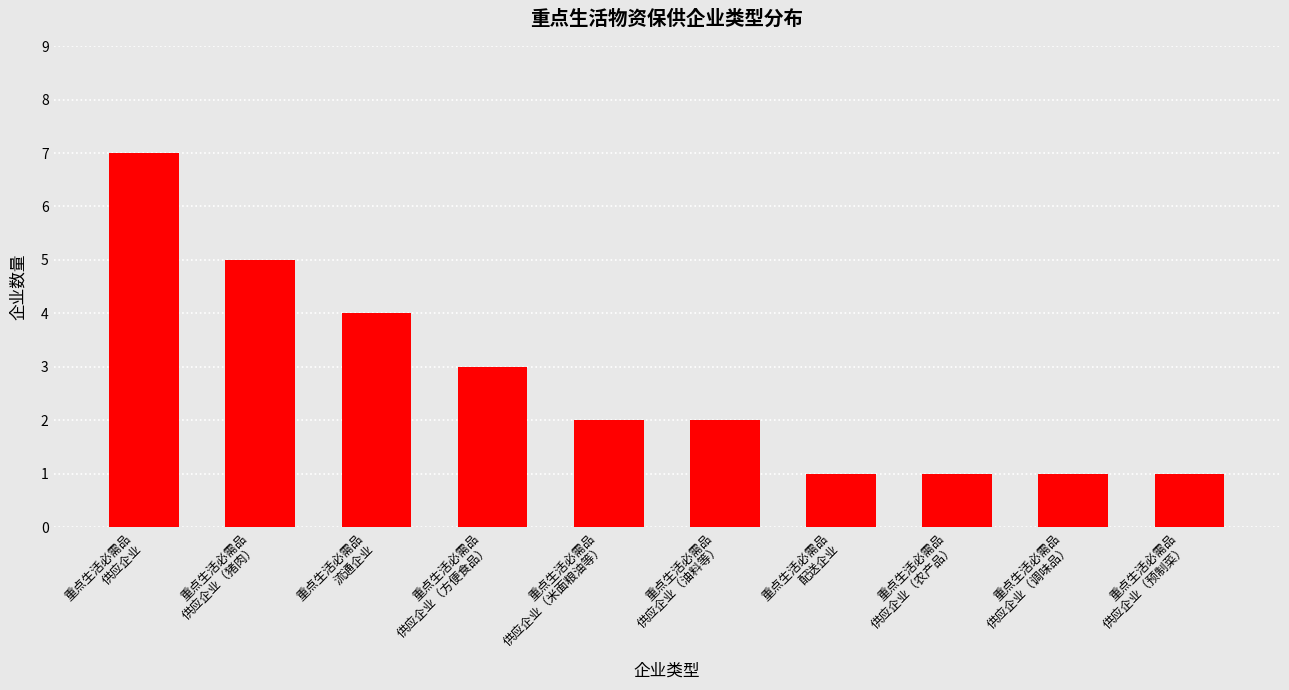

Reading left to right, extract all data points from this chart.

重点生活必需品
供应企业=7	重点生活必需品
供应企业（猪肉）=5	重点生活必需品
流通企业=4	重点生活必需品
供应企业（方便食品）=3	重点生活必需品
供应企业（米面粮油等）=2	重点生活必需品
供应企业（油料等）=2	重点生活必需品
配送企业=1	重点生活必需品
供应企业（农产品）=1	重点生活必需品
供应企业（调味品）=1	重点生活必需品
供应企业（预制菜）=1